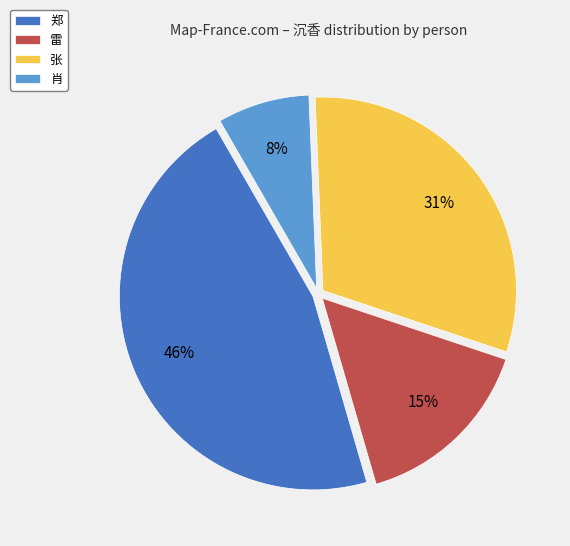

What percentage is the 张 slice, to the nearest percent?

31%